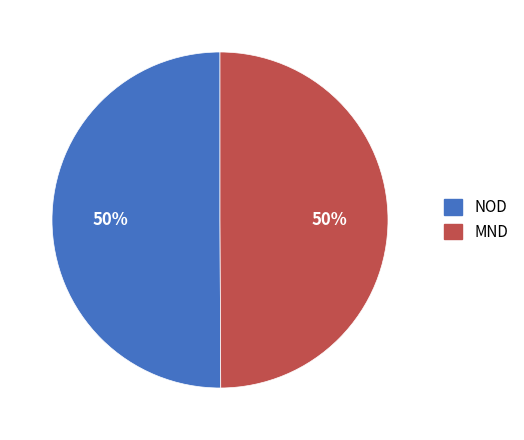

The MND slice represents 61% of the pie. True or false?

False